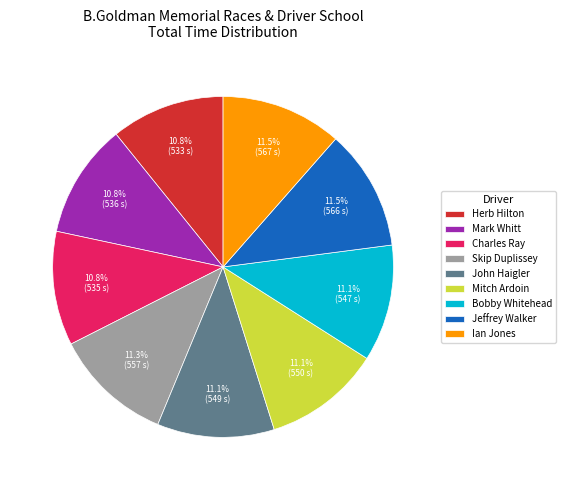

To the nearest percent, what percentage of the pie is Herb Hilton?

11%